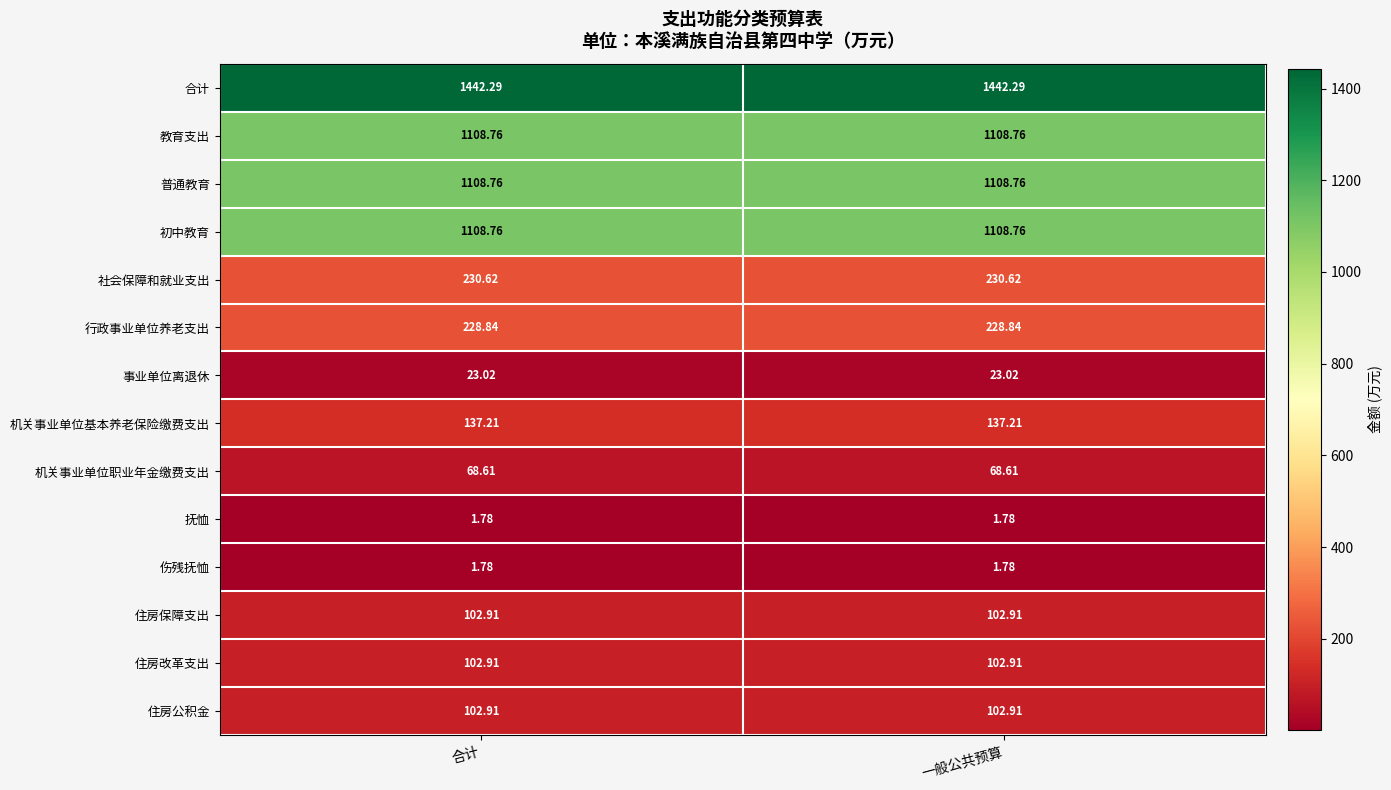

Which series has the largest total across all categories?

合计